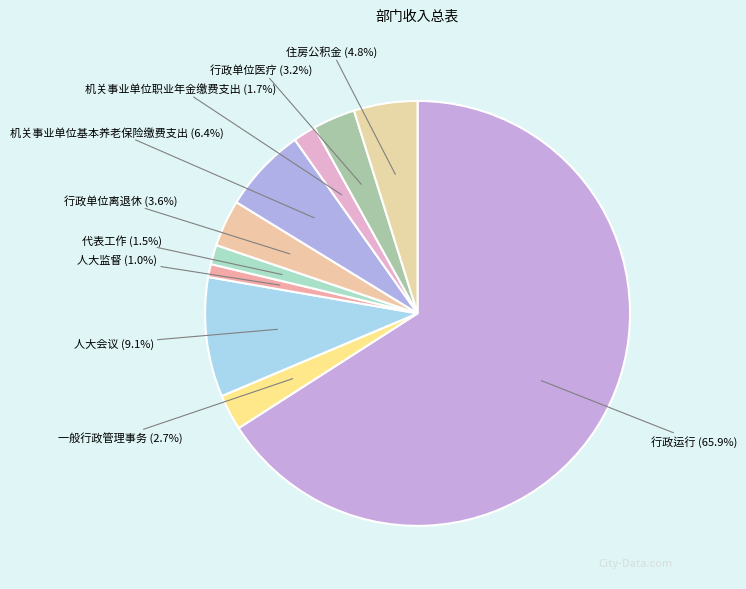

Which category accounts for the majority?

行政运行